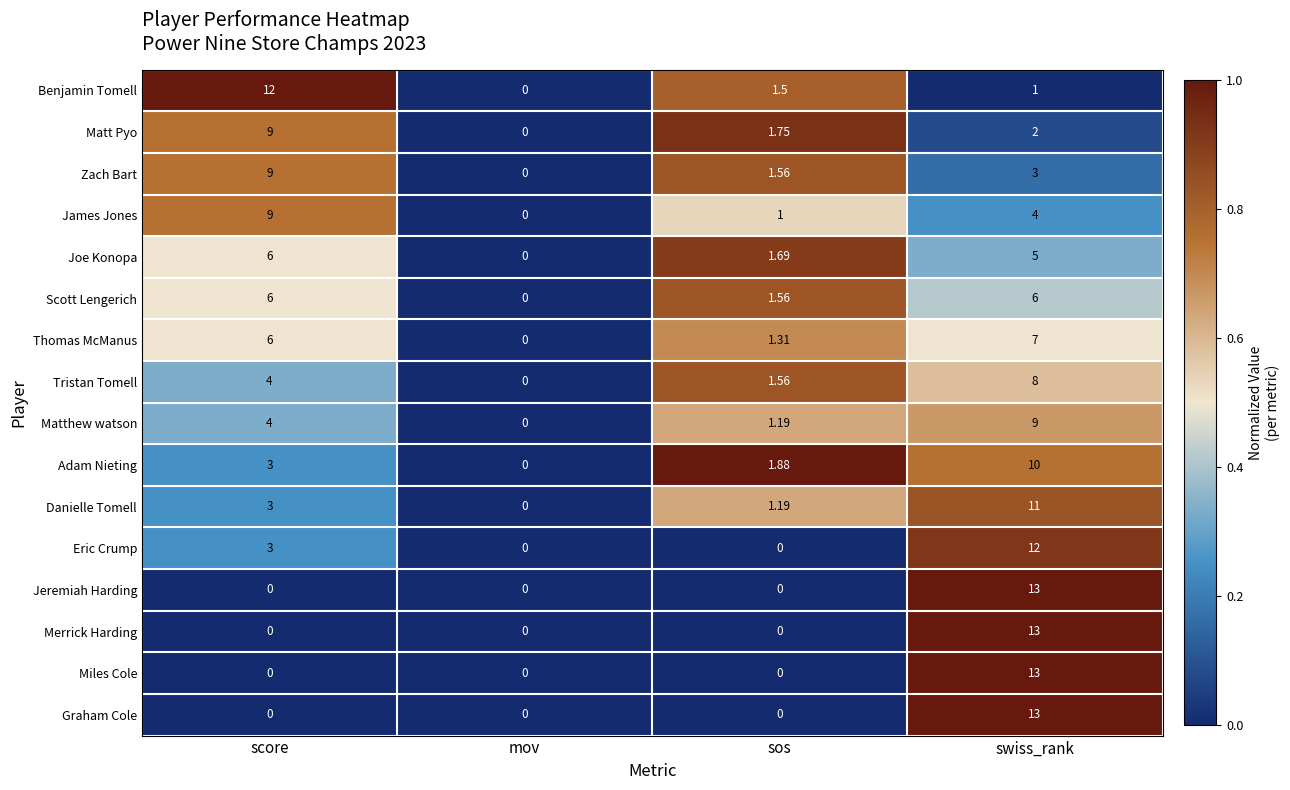

At which label does Merrick Harding reach its peak?

swiss_rank